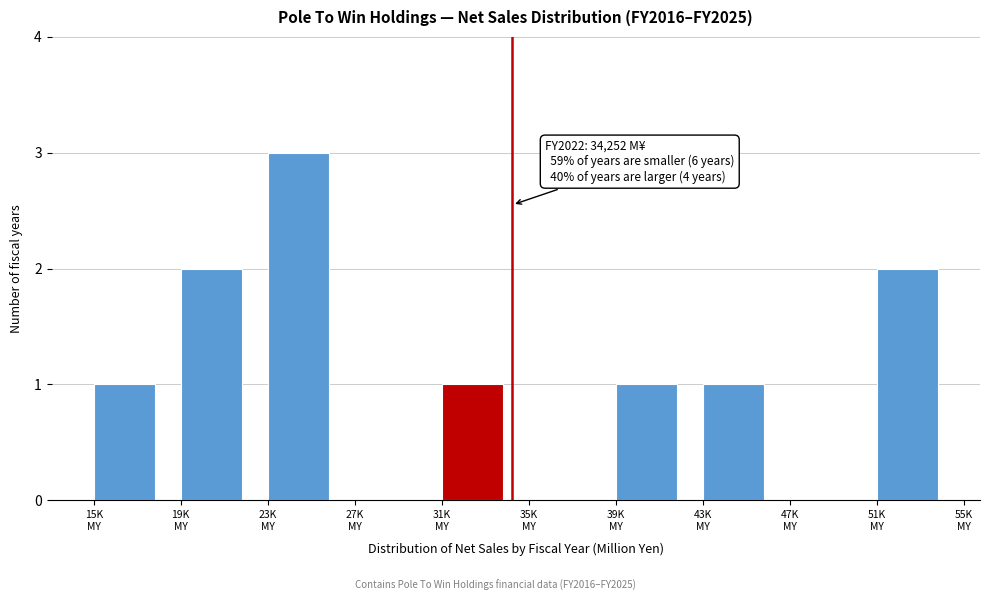

What is the maximum value shown in the chart?

3